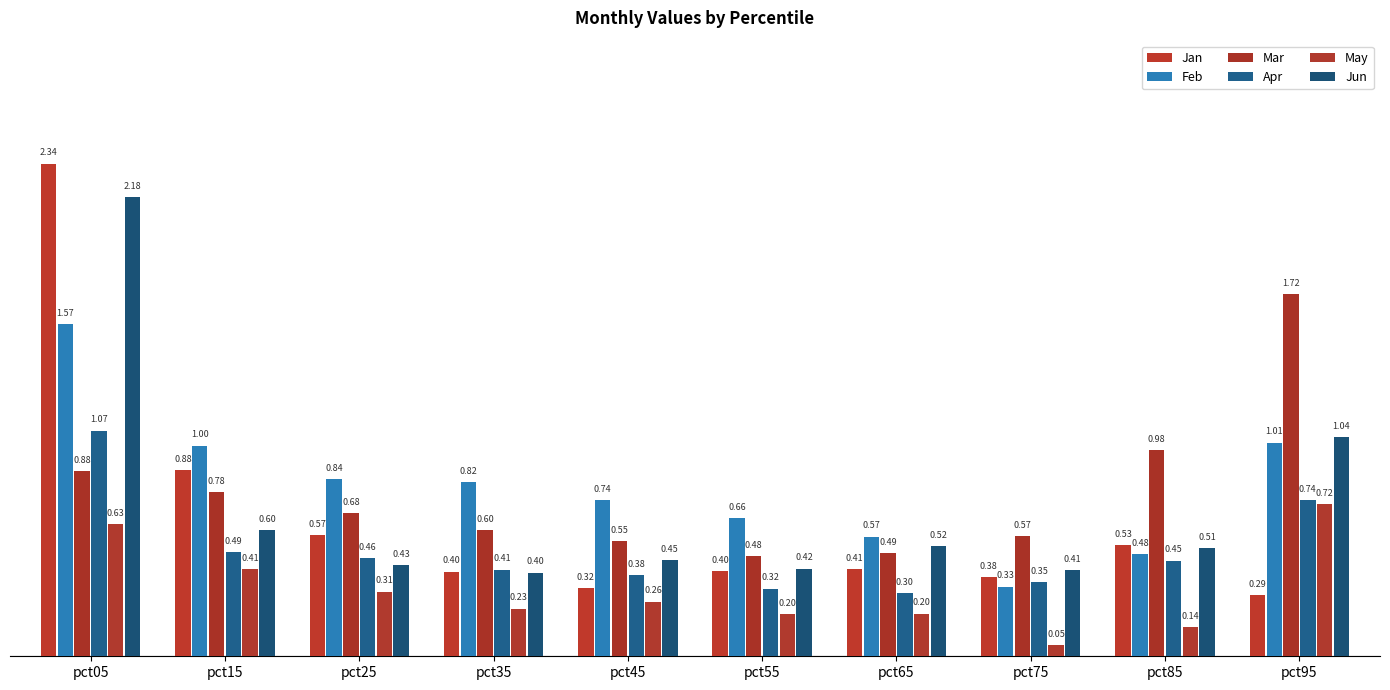

The May series shows 0.5 at pct25. True or false?

False